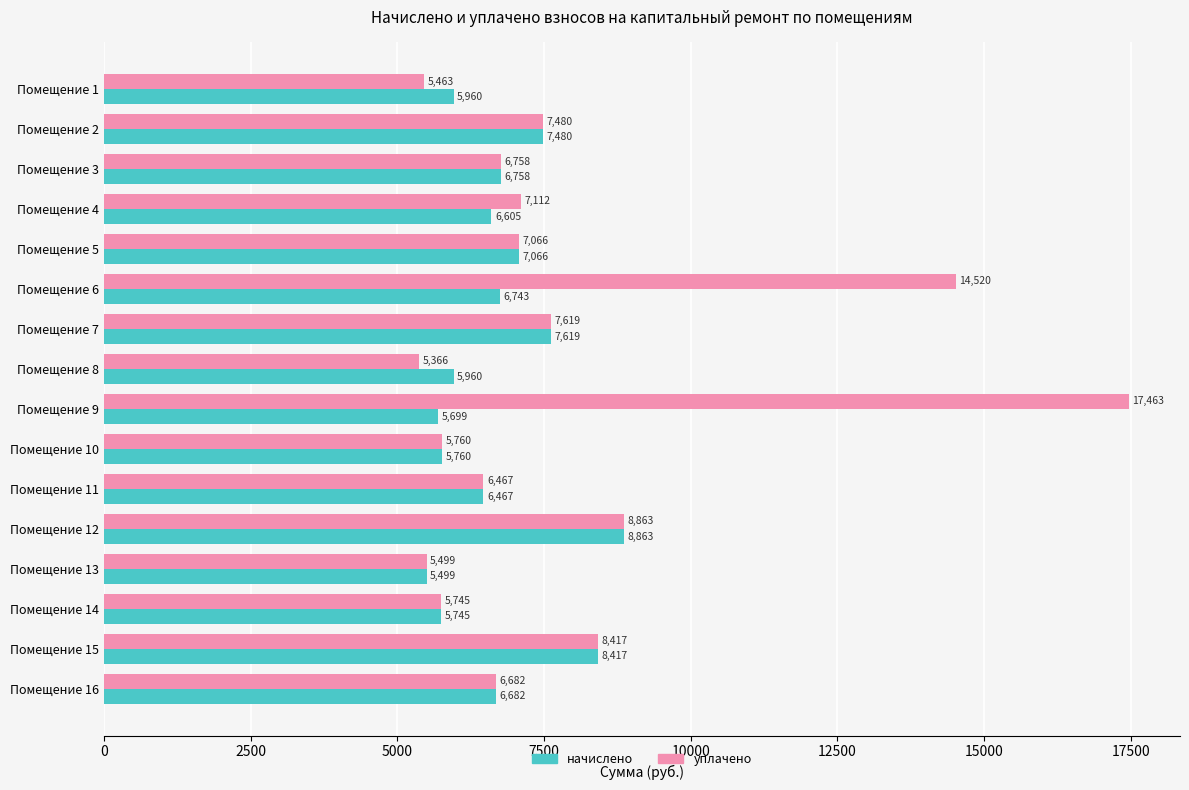

True or false: уплачено has a value of 6466.6 at Помещение 11.

True